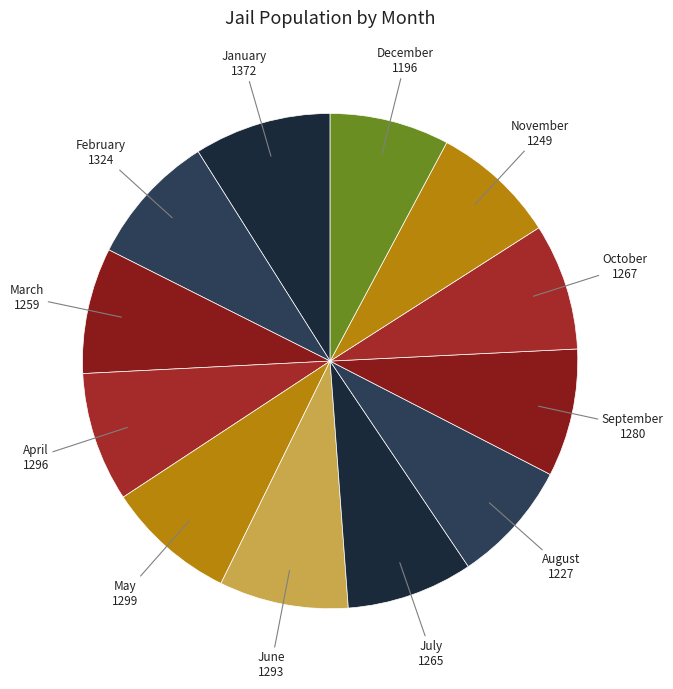

Approximately how many times larger is the value at May compared to August?

1.1